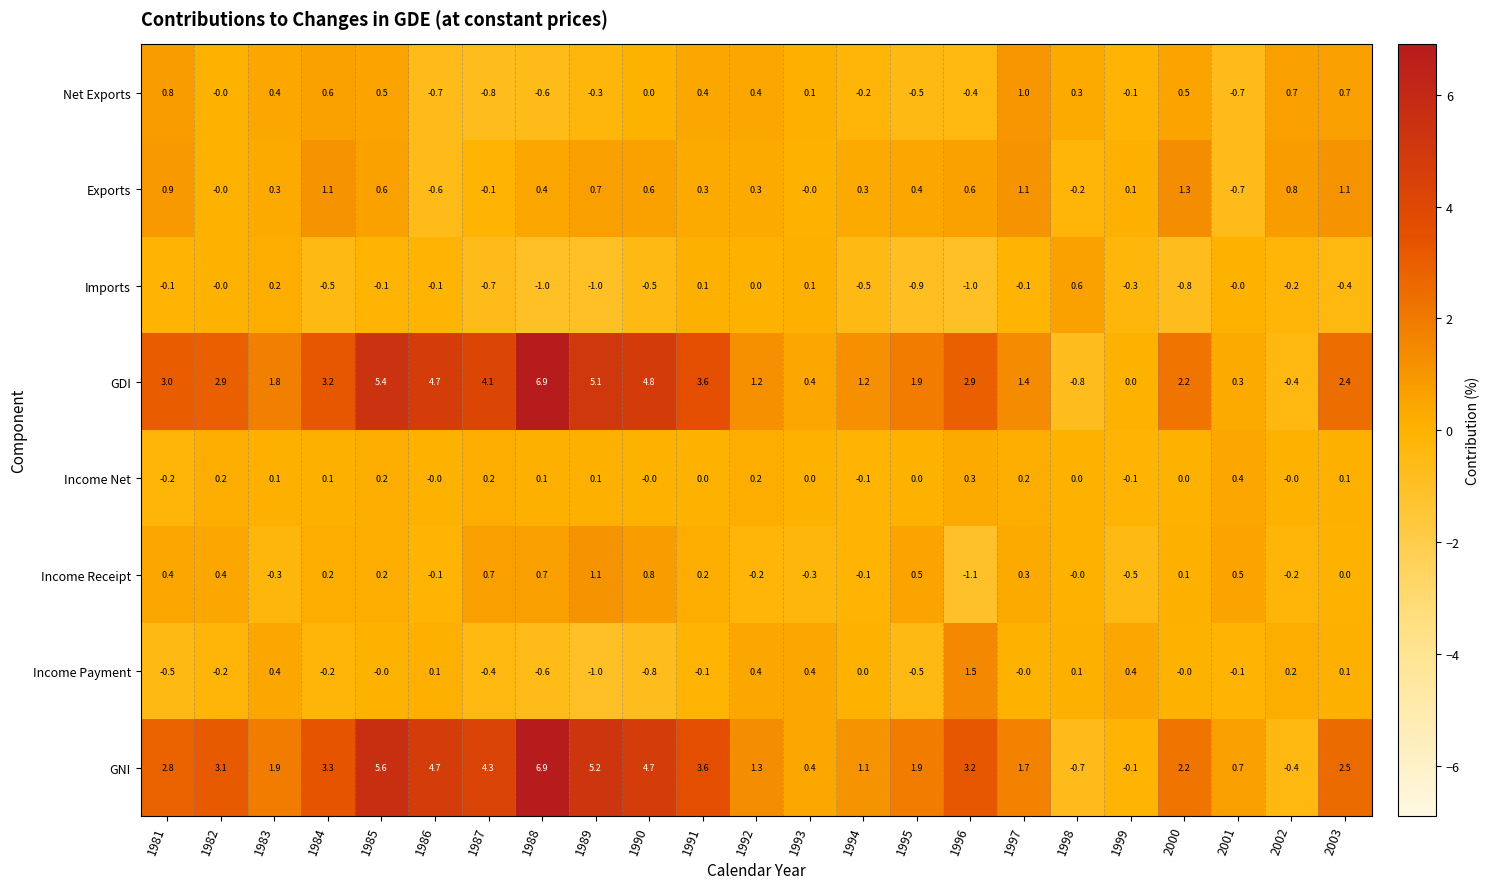

What is the sum of the Net Exports values at 1986 and 1990?

-0.7